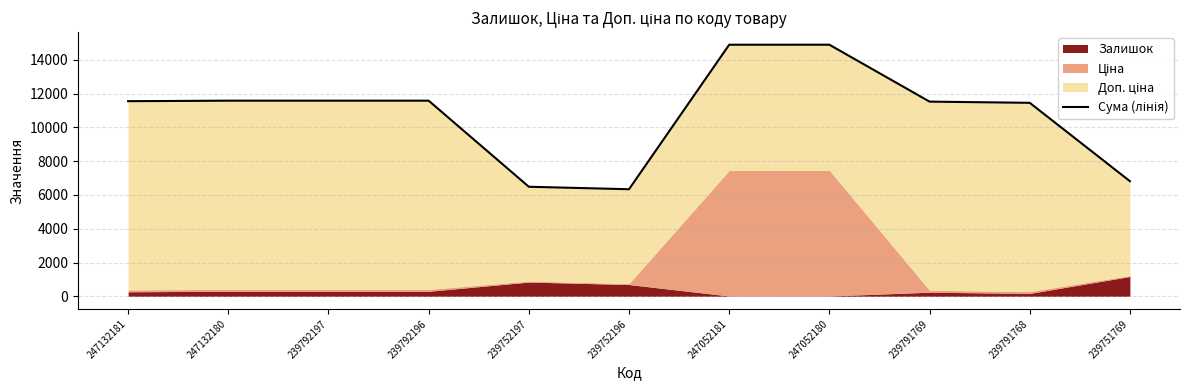

Rank the categories by value from lowest to highest.

239752196, 239752197, 239751769, 239791768, 239791769, 247132181, 247132180, 239792197, 239792196, 247052181, 247052180